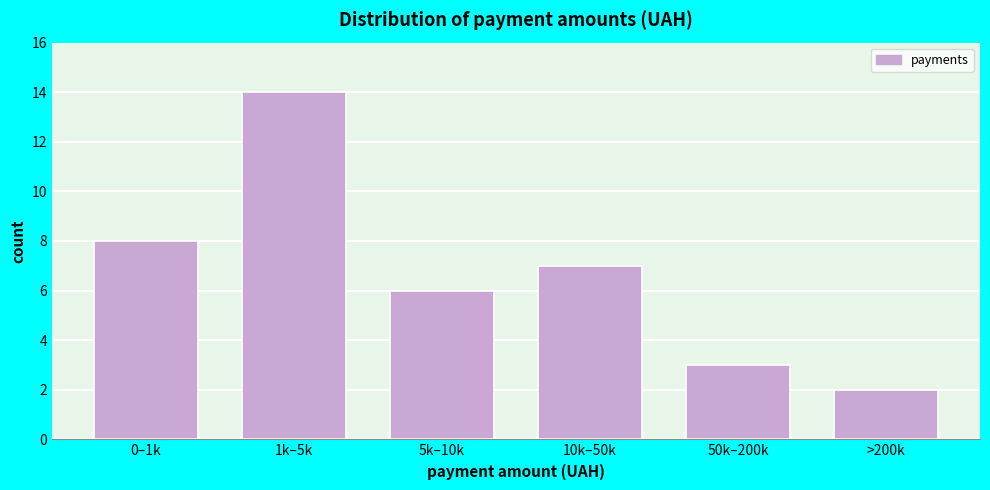

Reading right to left, transcribe all the data shown in this chart.

>200k=2	50k–200k=3	10k–50k=7	5k–10k=6	1k–5k=14	0–1k=8